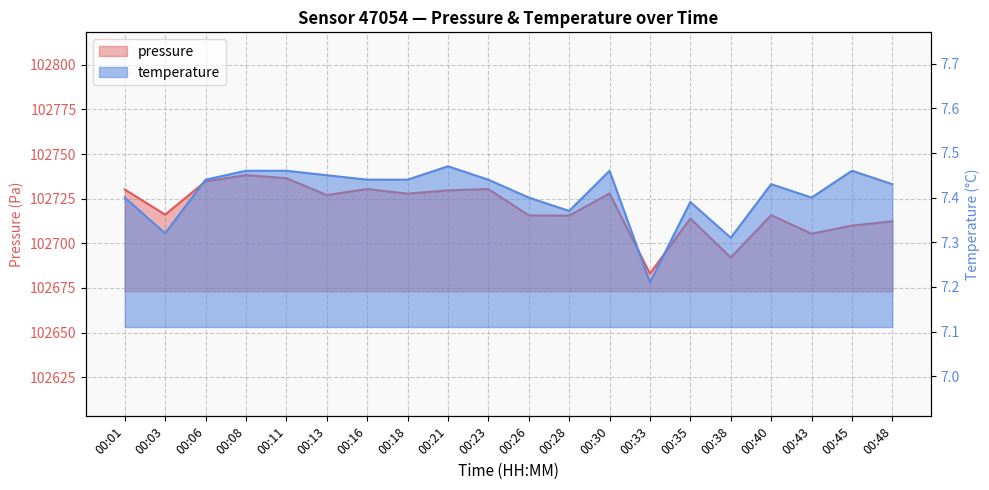

What are all the series names shown in the legend?

pressure, temperature